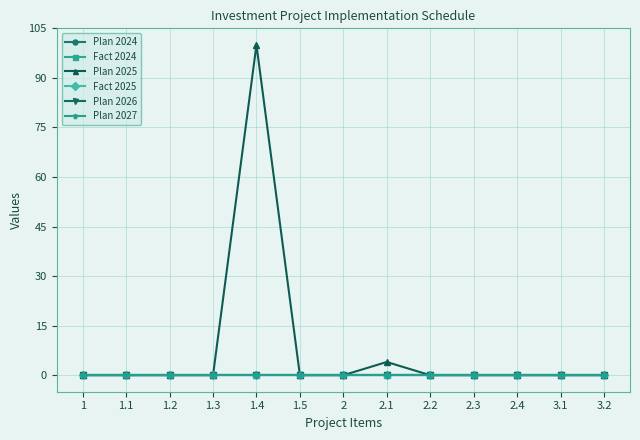

Reading right to left, transcribe all the data shown in this chart.

Plan 2024: 0	0	0	0	0	0	0	0	0	0	0	0	0
Fact 2024: 0	0	0	0	0	0	0	0	0	0	0	0	0
Plan 2025: 0	0	0	0	0	4	0	0	100	0	0	0	0
Fact 2025: 0	0	0	0	0	0	0	0	0	0	0	0	0
Plan 2026: 0	0	0	0	0	0	0	0	0	0	0	0	0
Plan 2027: 0	0	0	0	0	0	0	0	0	0	0	0	0